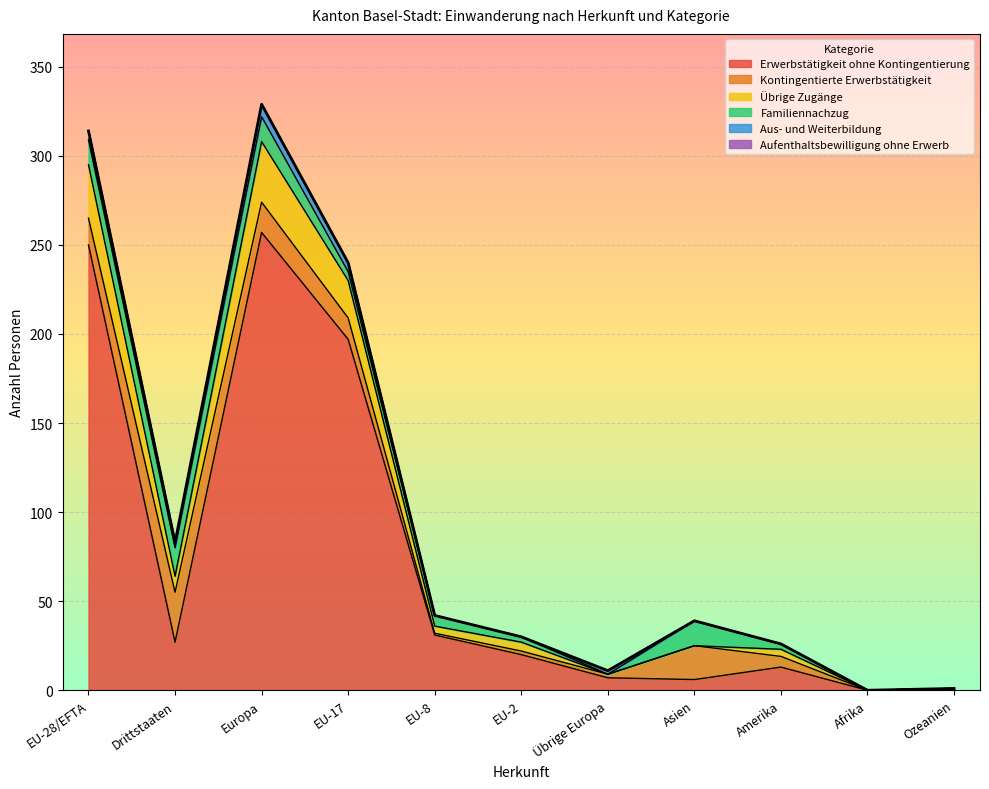

Reading left to right, what are all the values shown in this chart?

Erwerbstätigkeit ohne Kontingentierung: 250	27	257	197	31	20	7	6	13	0	1
Kontingentierte Erwerbstätigkeit: 15	28	17	12	1	2	2	19	6	0	0
Übrige Zugänge: 30	9	34	21	4	5	0	0	4	0	0
Familiennachzug: 14	16	14	5	6	3	0	14	3	0	0
Aus- und Weiterbildung: 5	3	7	5	0	0	2	0	0	0	0
Aufenthaltsbewilligung ohne Erwerb: 0	0	0	0	0	0	0	0	0	0	0